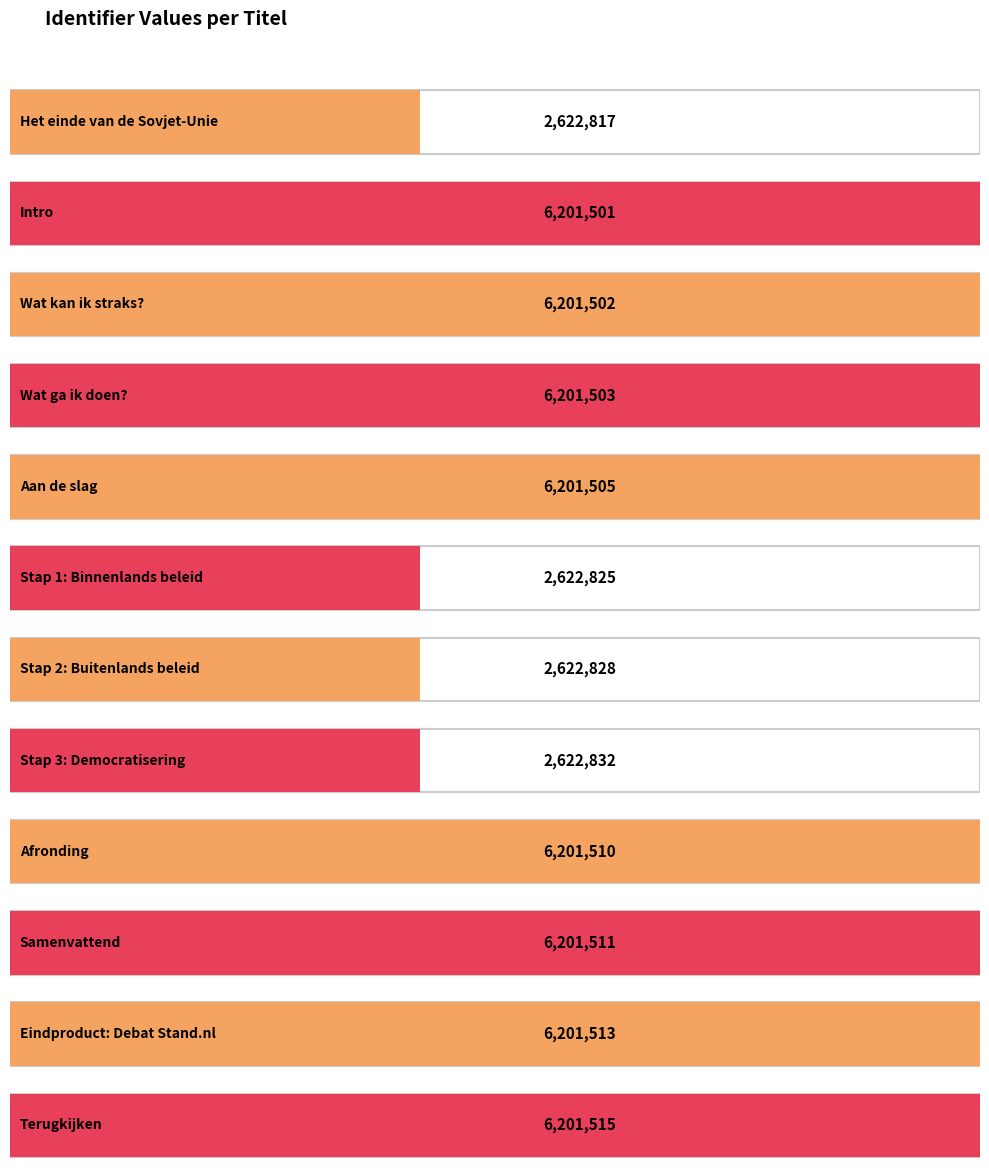

The value at Intro is 6201501. True or false?

True